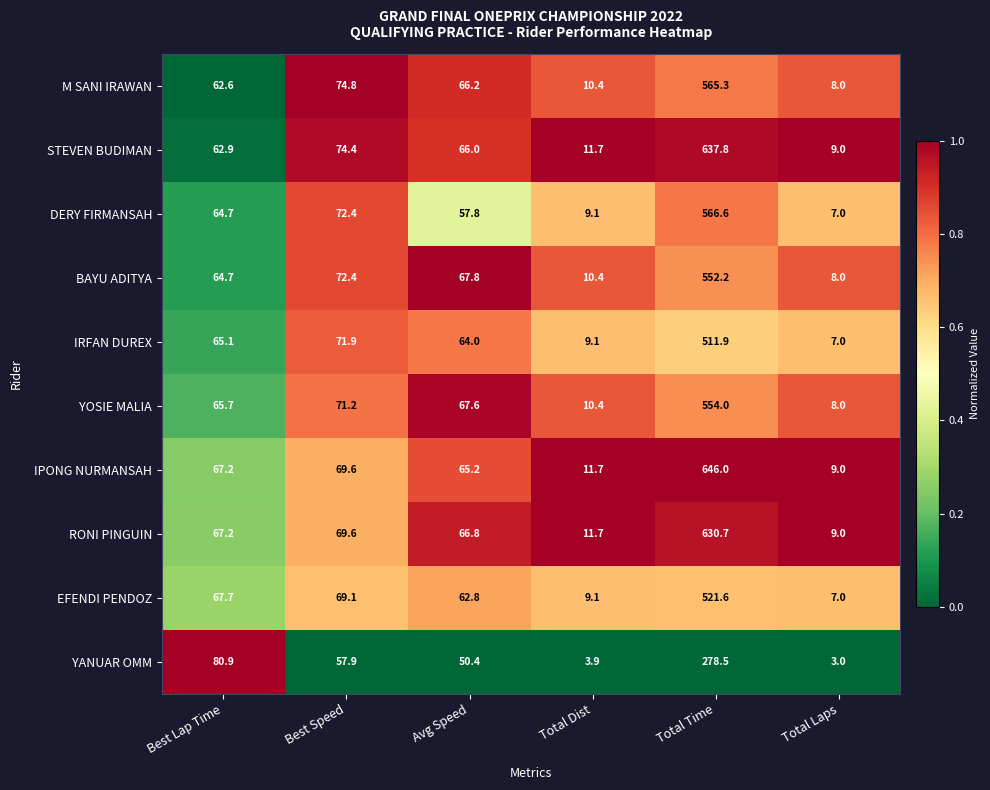

Which category has the highest value across all series?

Total Time